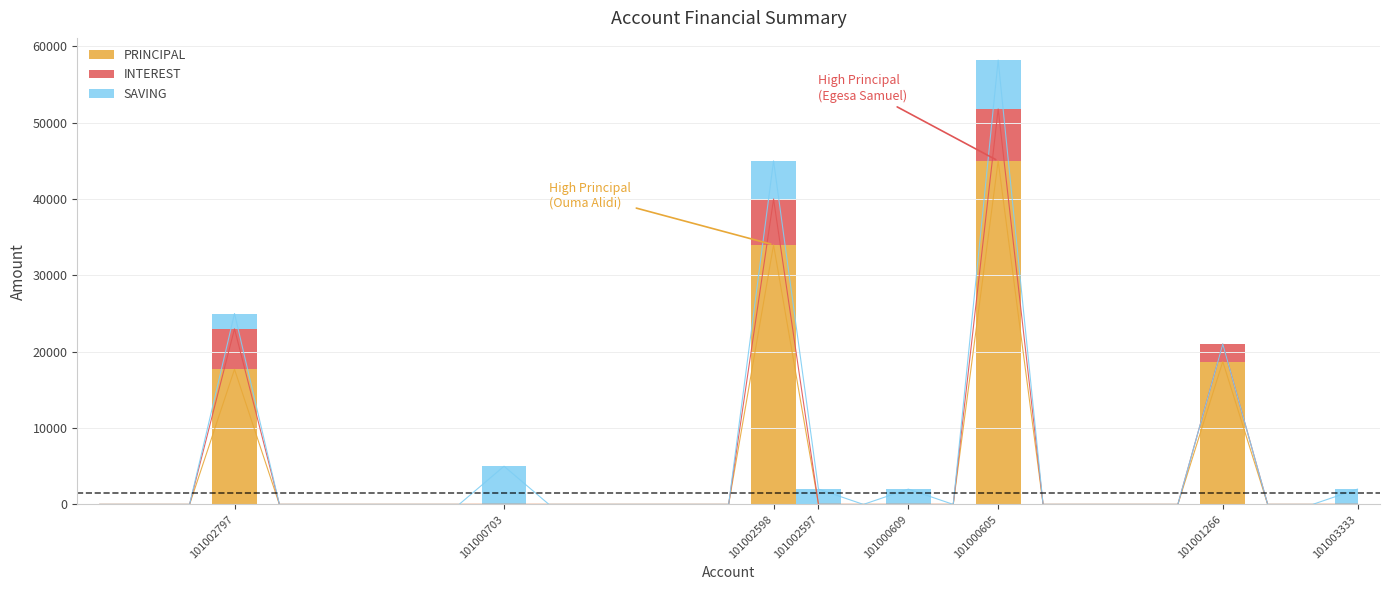

The SAVING series shows 3667 at 101000694. True or false?

False